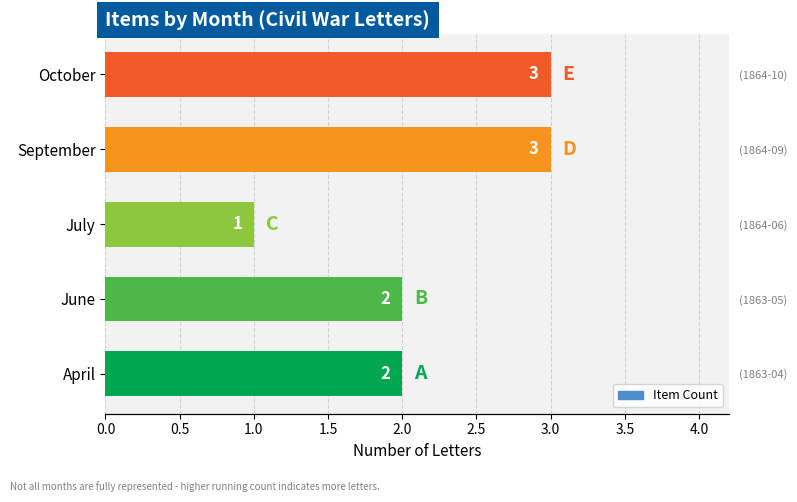

What is the value of the 3rd bar from the left?

1